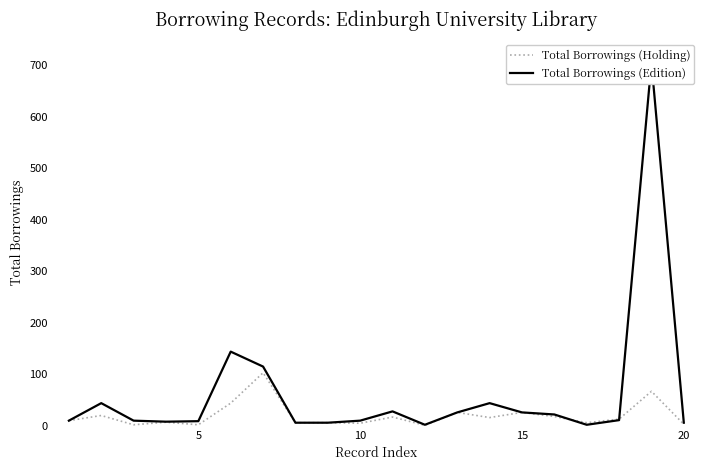

Which series ends up on top after the final intersection of Total Borrowings (Holding) and Total Borrowings (Edition)?

Total Borrowings (Edition)